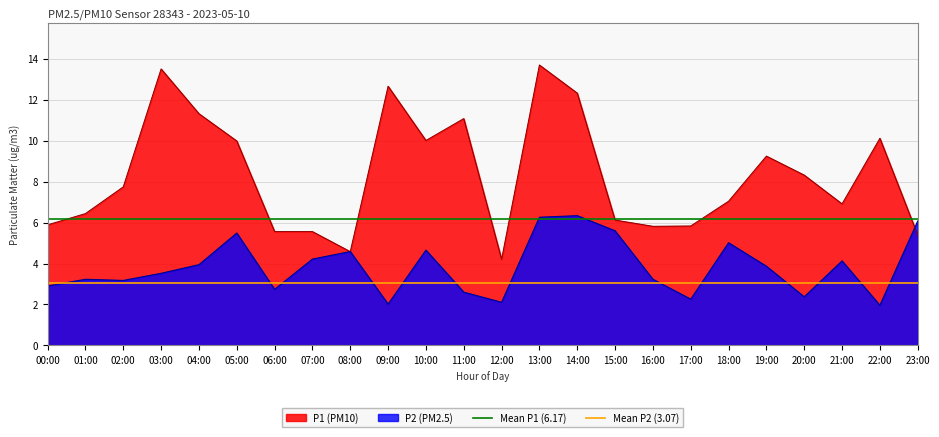

The Mean P1 (6.17) series shows 9.6 at 01:00. True or false?

False